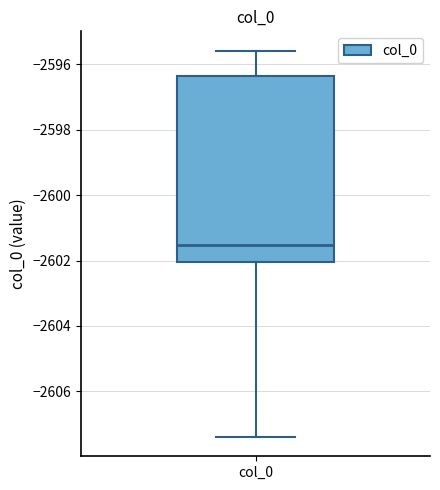

Where does the upper whisker of the box for col_0 end on the y-axis? The values are not printed on the chart, so give them approximately, as read against the axis.

-2595.6